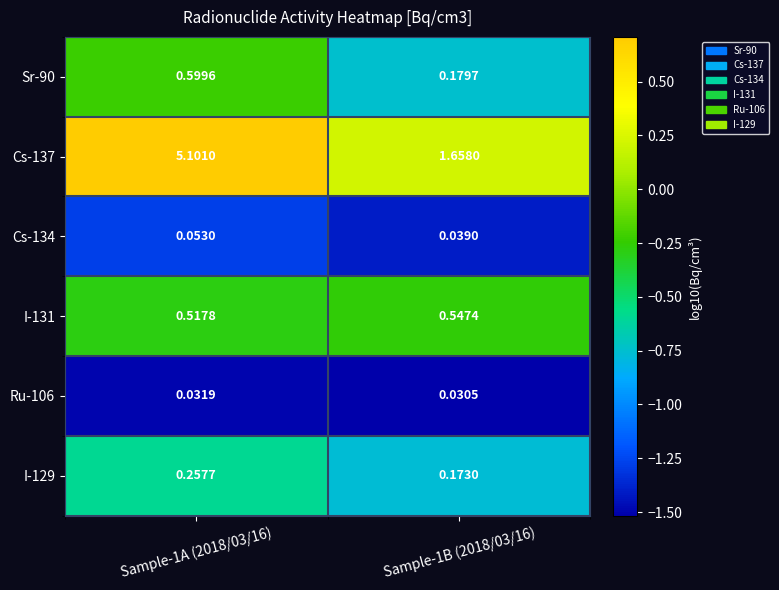

Count the number of categories in the chart.

2